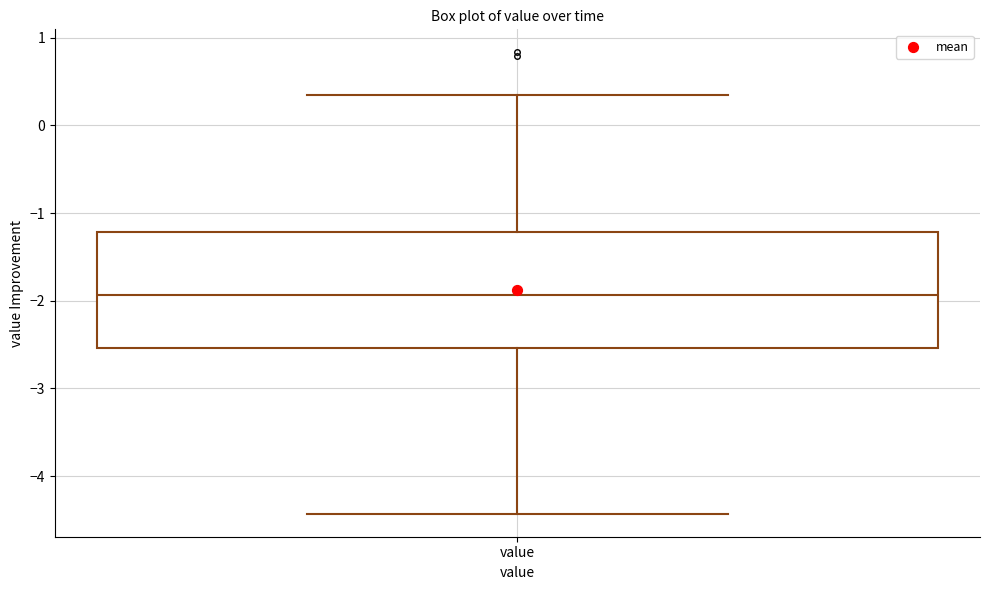

Read this box plot against the y-axis: the position of the median line, the range covered by the box, and the ends of both whiskers. The values are not printed on the chart, so give them approximately, as read against the axis.

median -1.9, box -2.5 to -1.2, whiskers -4.4 to 0.3